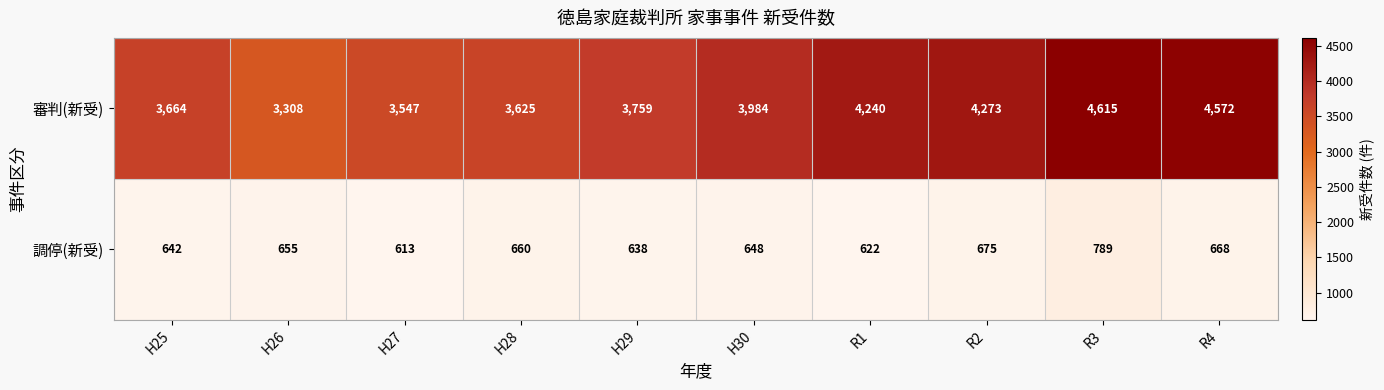

How many data points in 調停(新受) are less than 655?

5